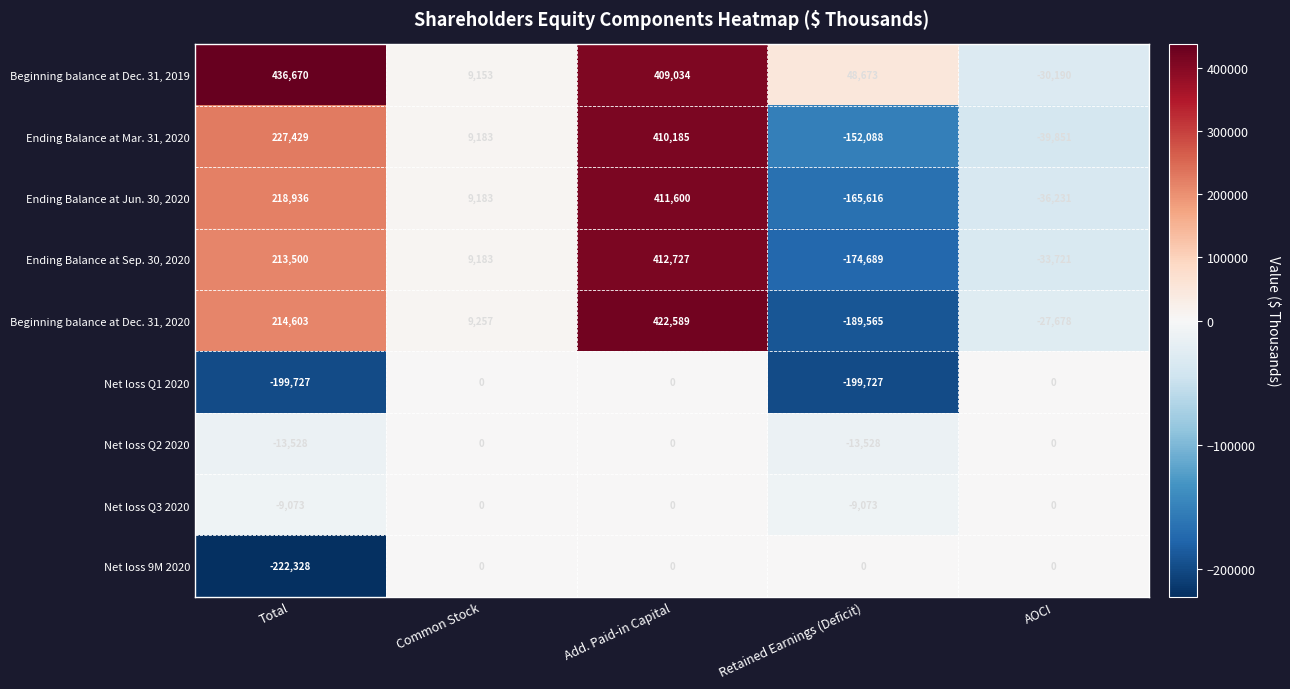

How many data points does each series have?

5